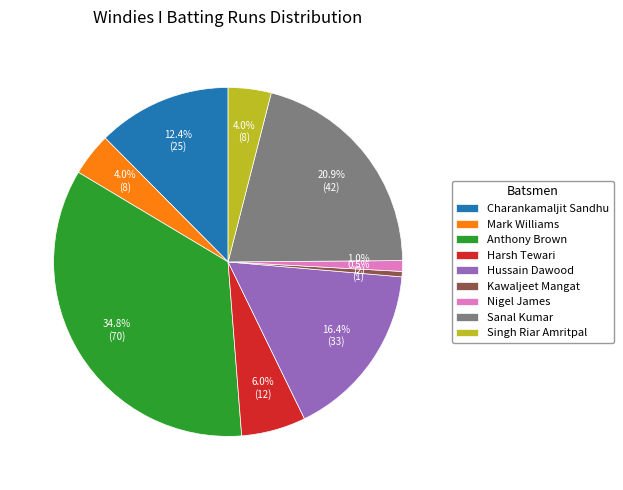

Which category has the biggest portion of the pie?

Anthony Brown